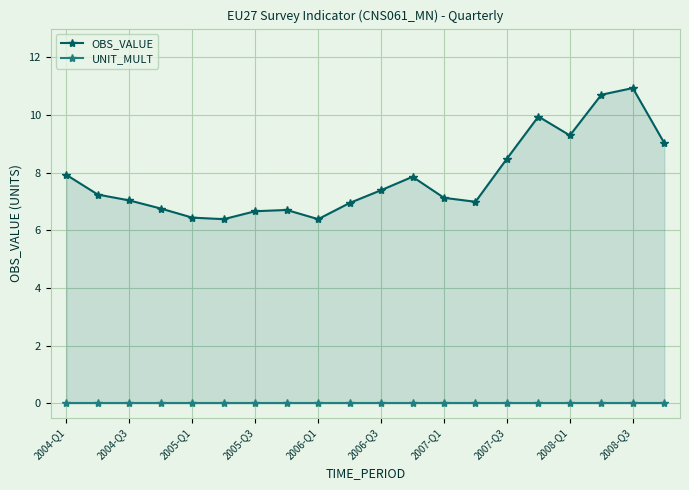

Reading right to left, extract all data points from this chart.

OBS_VALUE: 9.0	10.9	10.7	9.3	10.0	8.5	7.0	7.1	7.9	7.4	7.0	6.4	6.7	6.7	6.4	6.4	6.8	7.0	7.2	7.9
UNIT_MULT: 0.0	0.0	0.0	0.0	0.0	0.0	0.0	0.0	0.0	0.0	0.0	0.0	0.0	0.0	0.0	0.0	0.0	0.0	0.0	0.0